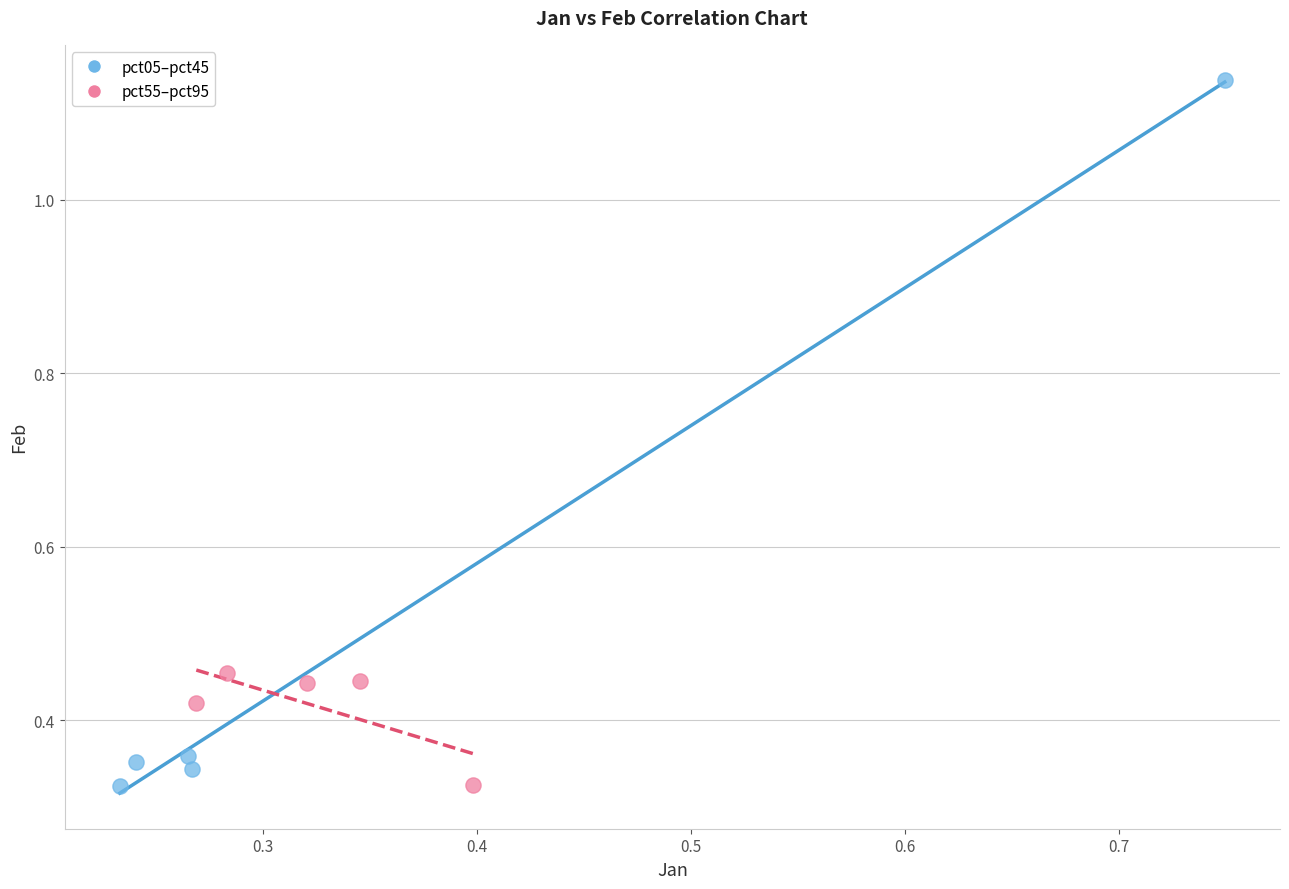

Which series reaches the maximum Y coordinate?

pct05–pct45